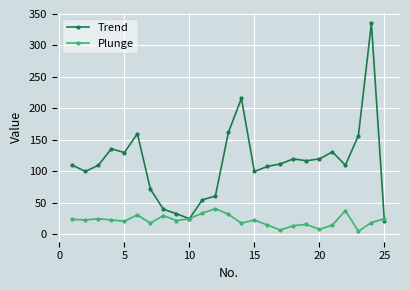

Which series has the largest total across all categories?

Trend